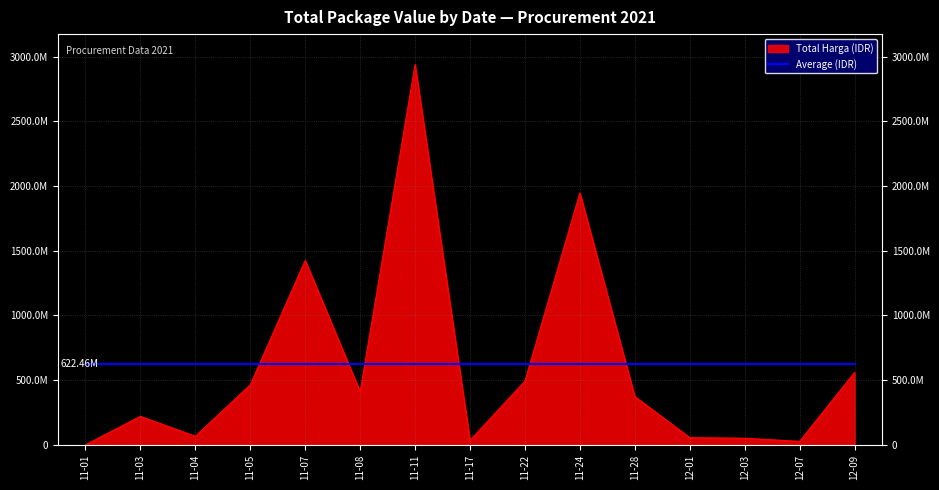

At which category does the chart reach its minimum across all series?

11-01